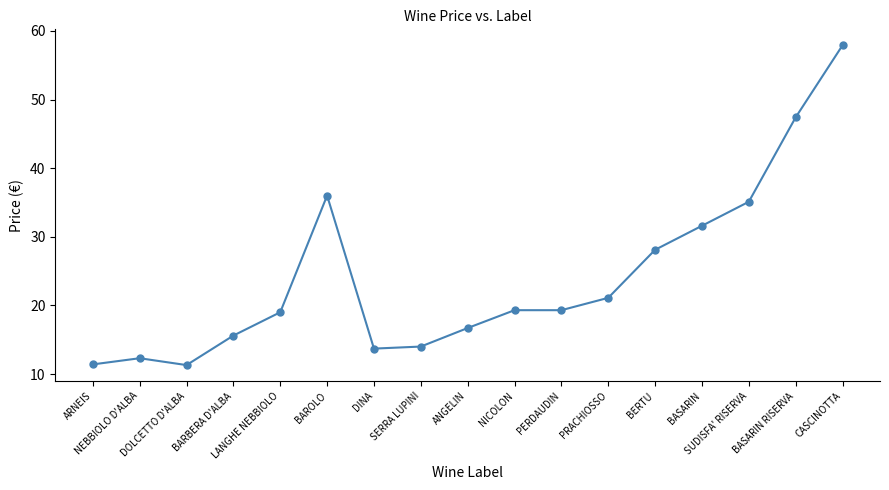

Is it true that the value at DOLCETTO D'ALBA is 7.8?

False